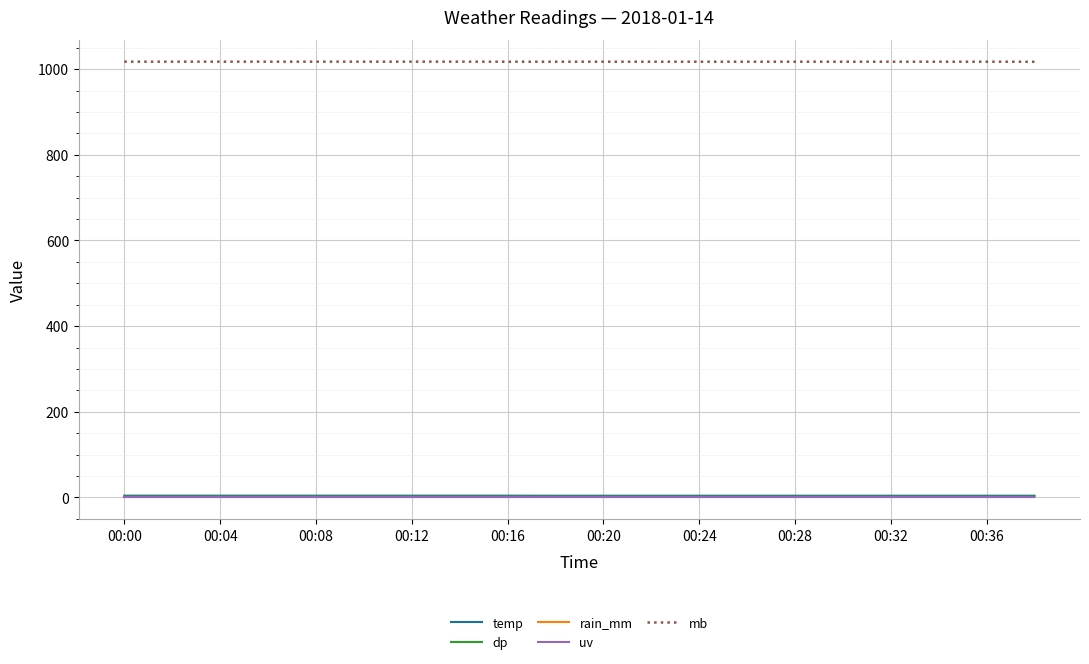

True or false: rain_mm has more than 1 interior local peaks.

False